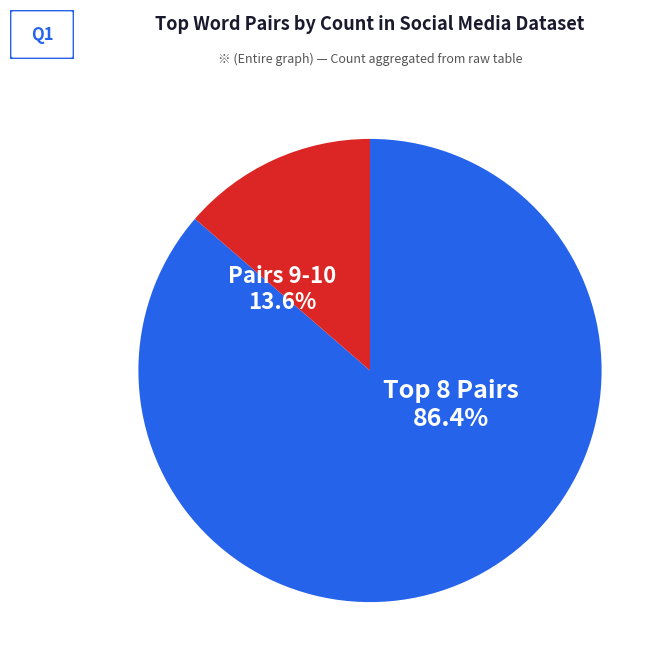

Is there any slice that represents more than half of the pie?

Yes